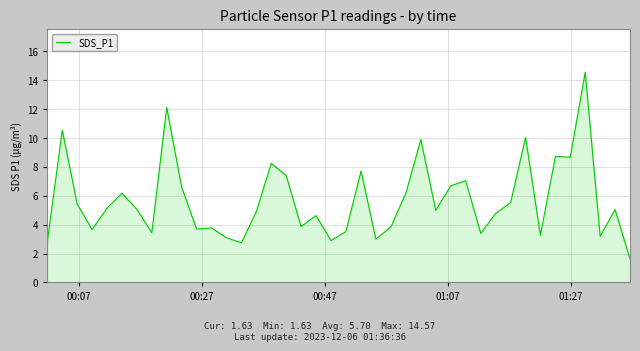

How many lines are shown in the chart?

1